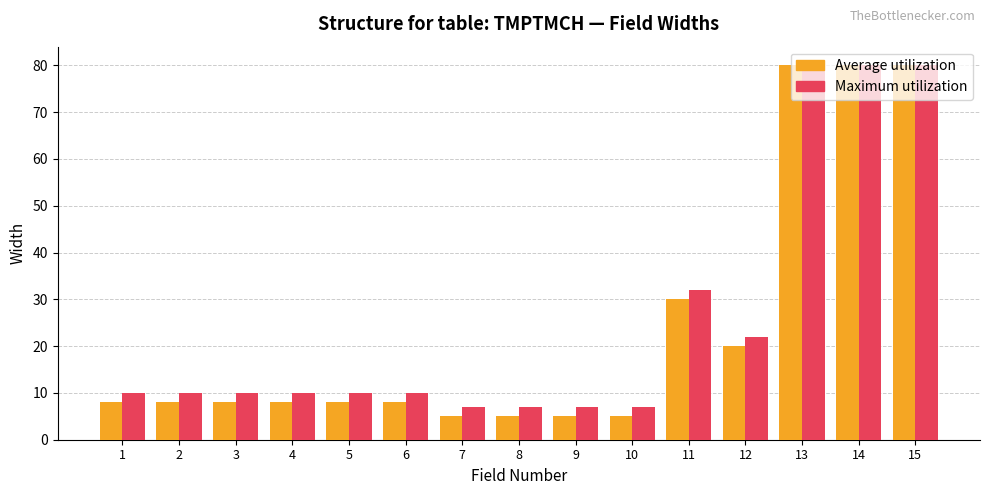

What is the difference between the maximum and minimum values in the Average utilization series?

75